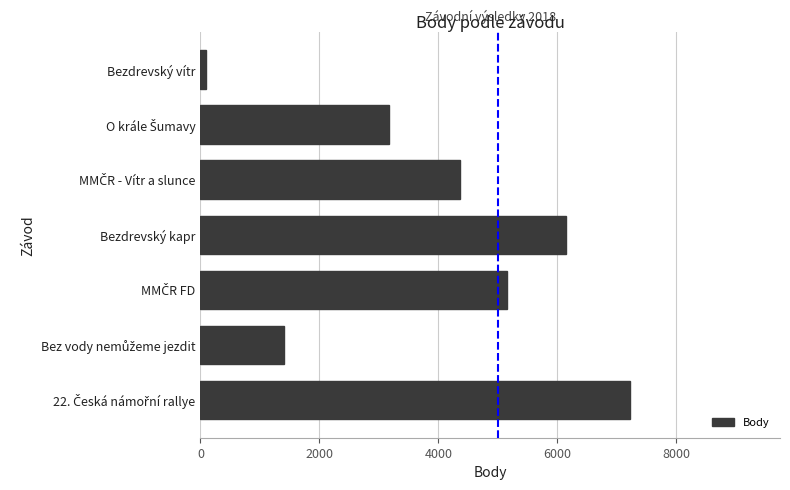

Reading bottom to top, extract all data points from this chart.

7219	1406	5161	6154	4367	3172	101